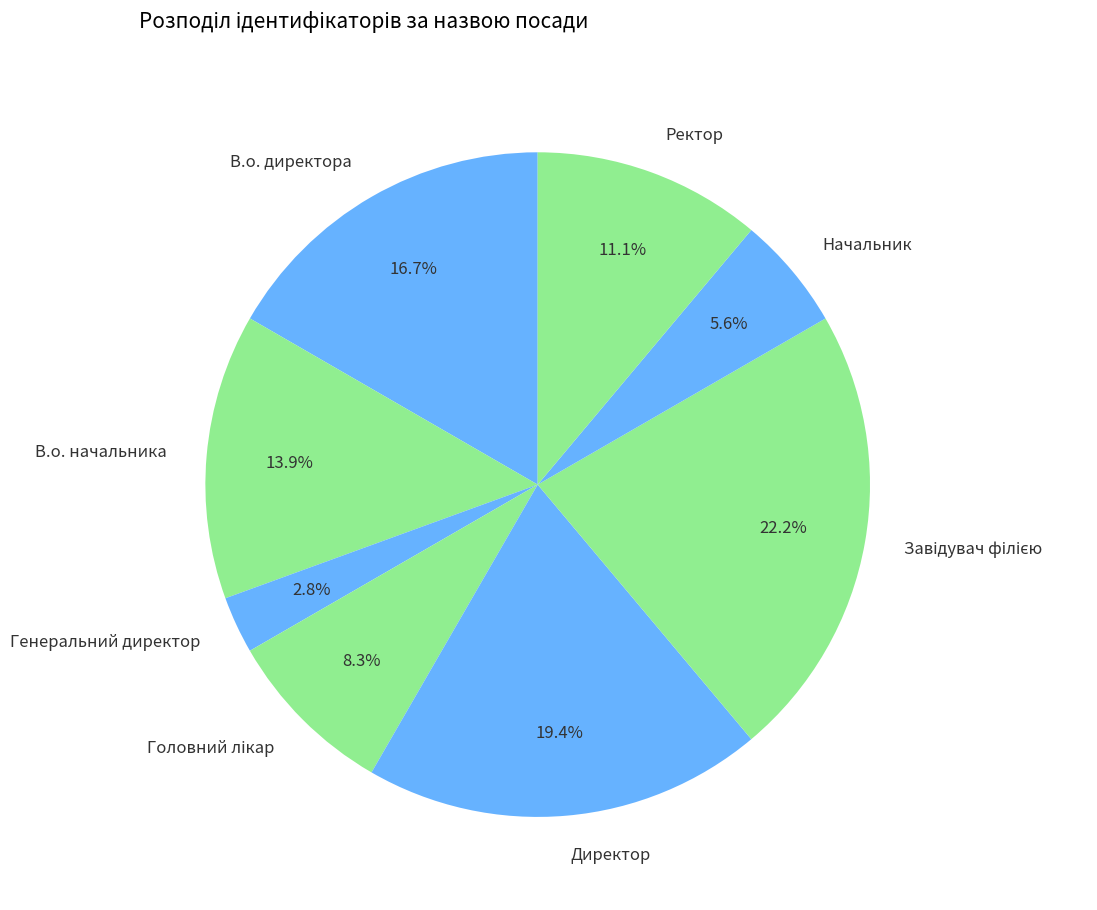

What percentage is NOT represented by Директор?

80.6%